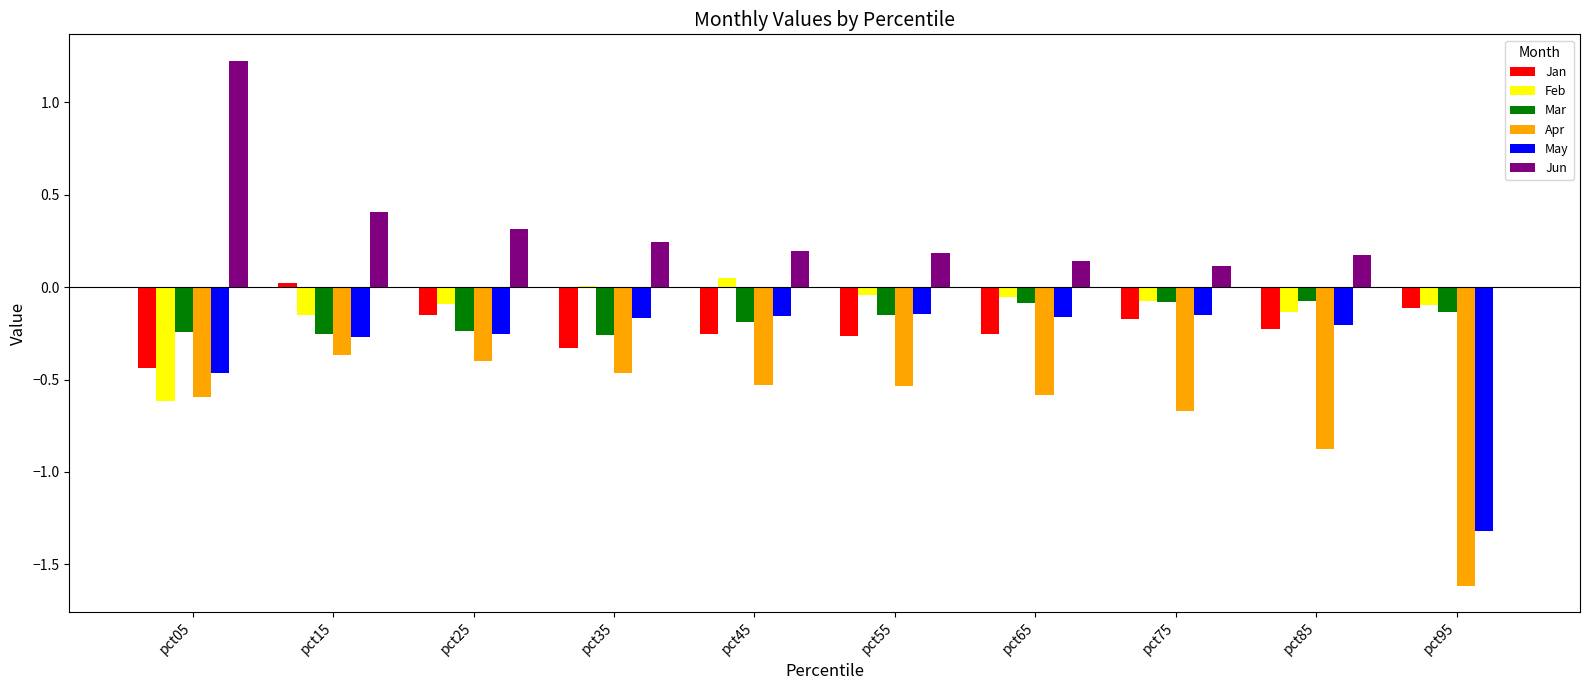

Which series changed the most between pct25 and pct85?

Apr